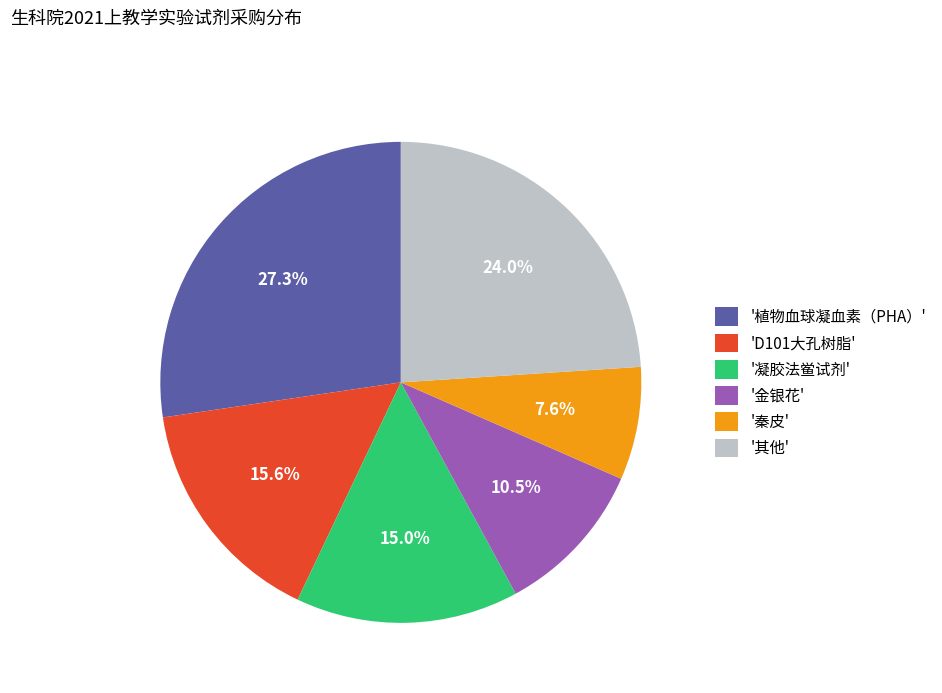

Do '秦皮' and '植物血球凝血素（PHA）' together represent more than half of the pie?

No